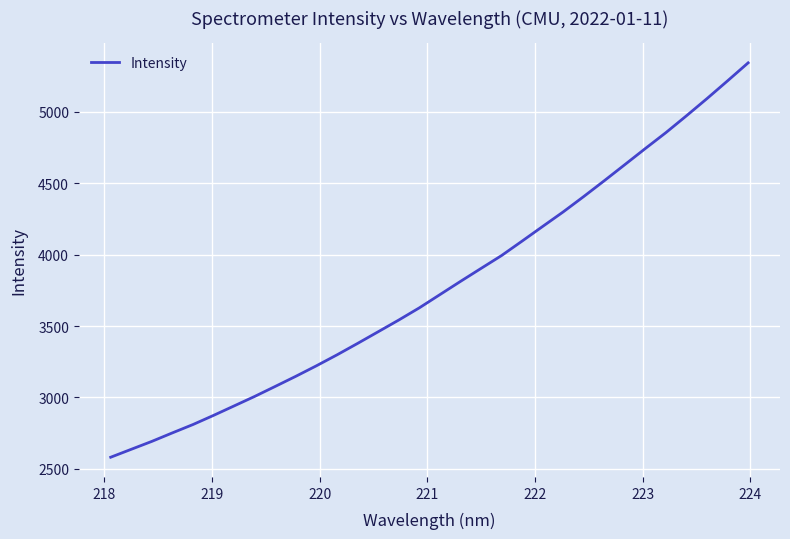

What is the greatest value displayed?

5343.9